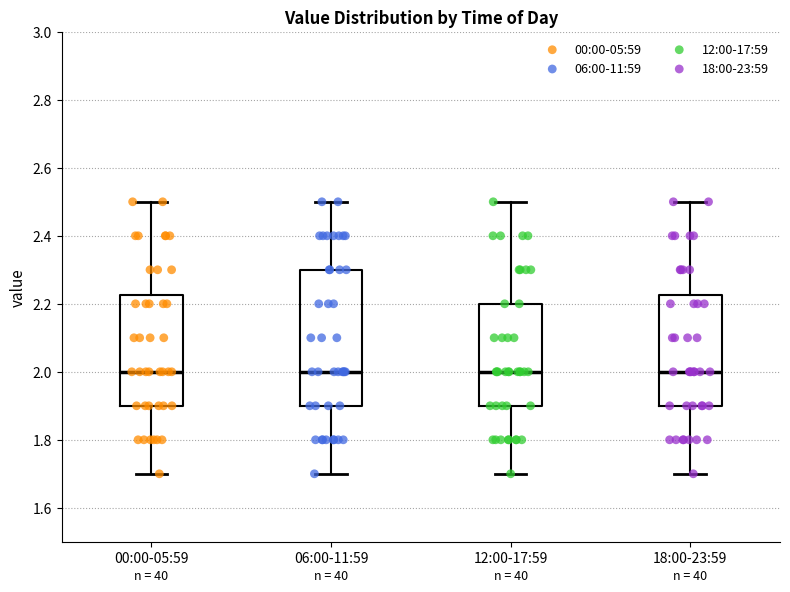

Reading left to right, read every box against the y-axis: the position of its median line, the range the box covers, and the ends of its whiskers. The values are not printed on the chart, so give them approximately, as read against the axis.

00:00-05:59: median 2.00, box 1.90 to 2.22, whiskers 1.70 to 2.50
06:00-11:59: median 2.00, box 1.90 to 2.30, whiskers 1.70 to 2.50
12:00-17:59: median 2.00, box 1.90 to 2.20, whiskers 1.70 to 2.50
18:00-23:59: median 2.00, box 1.90 to 2.22, whiskers 1.70 to 2.50